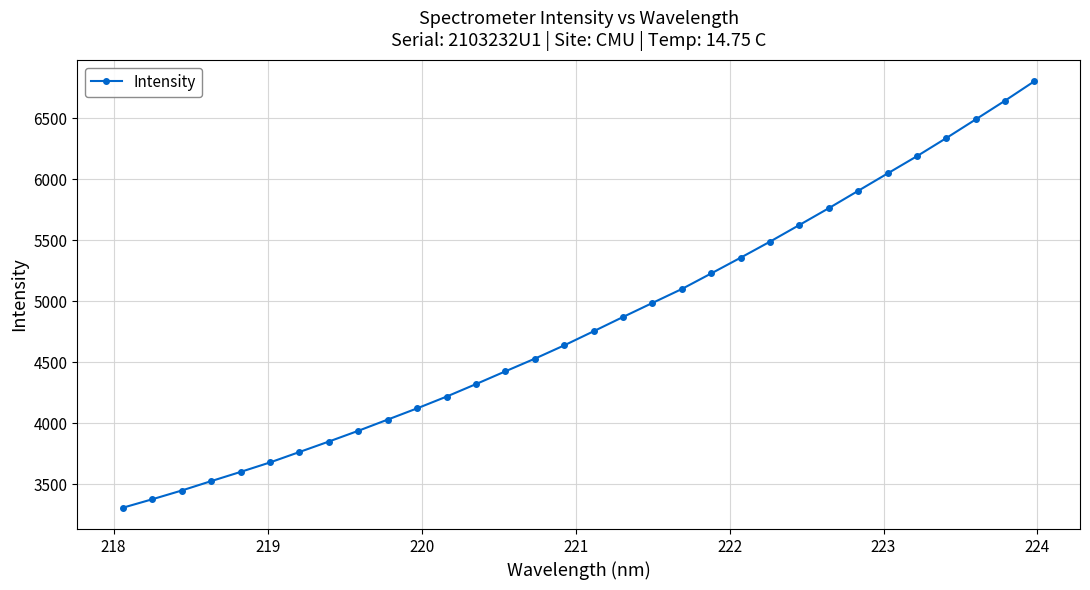

How many lines are shown in the chart?

1